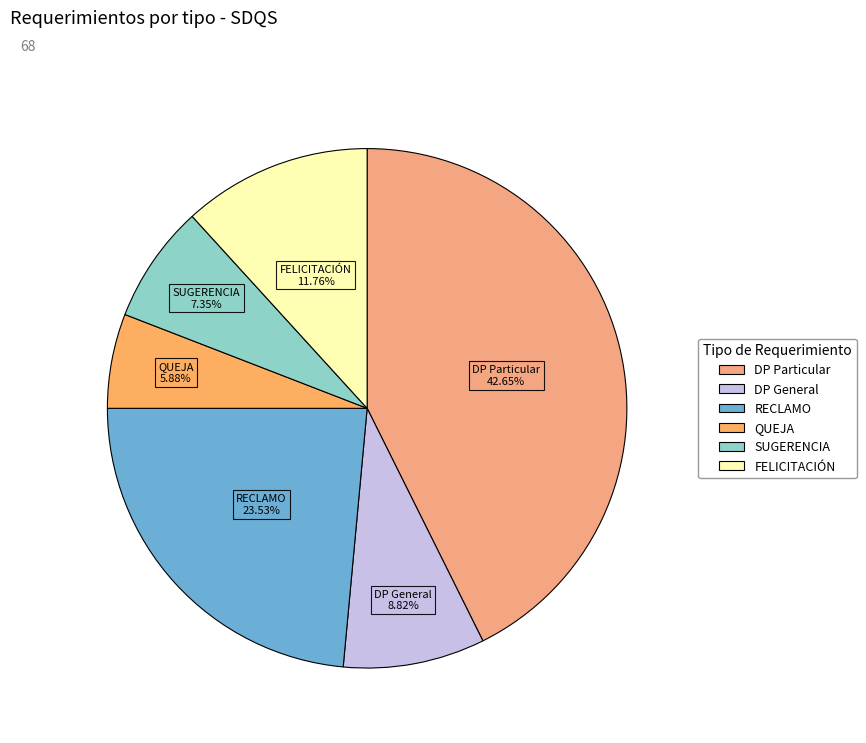

Is there any slice that represents more than half of the pie?

No